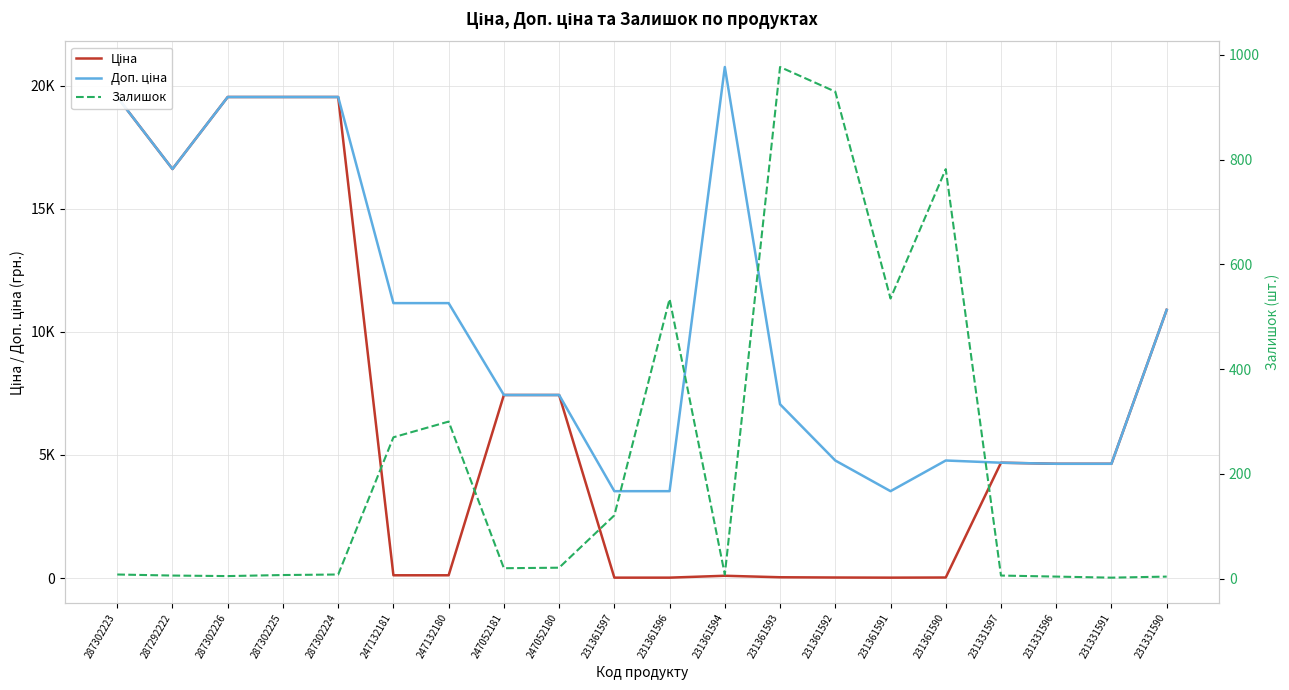

Where do Ціна and Залишок first cross each other?

287302224 and 247132181